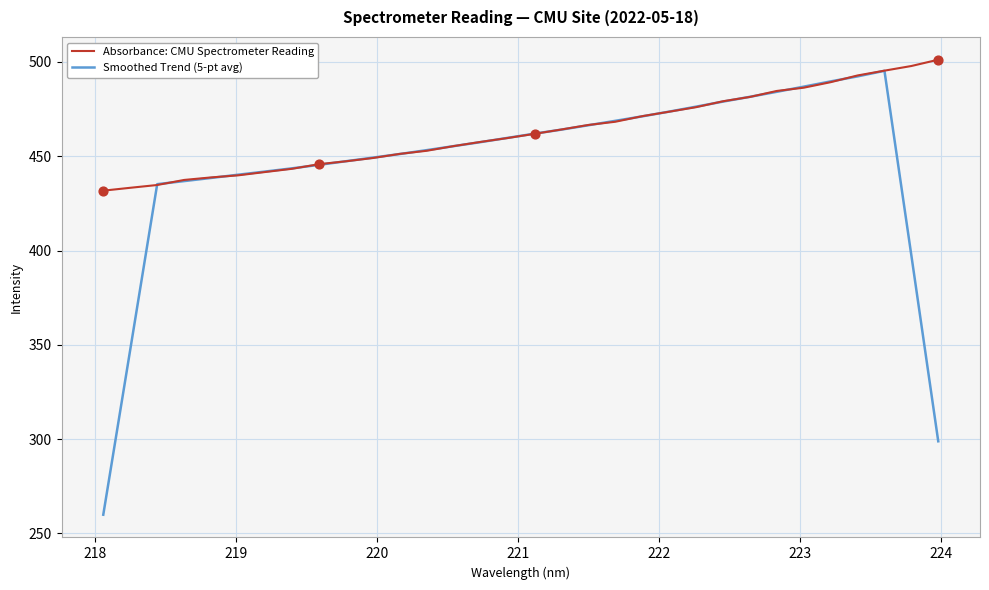

Which series has the widest spread of values?

Smoothed Trend (5-pt avg)